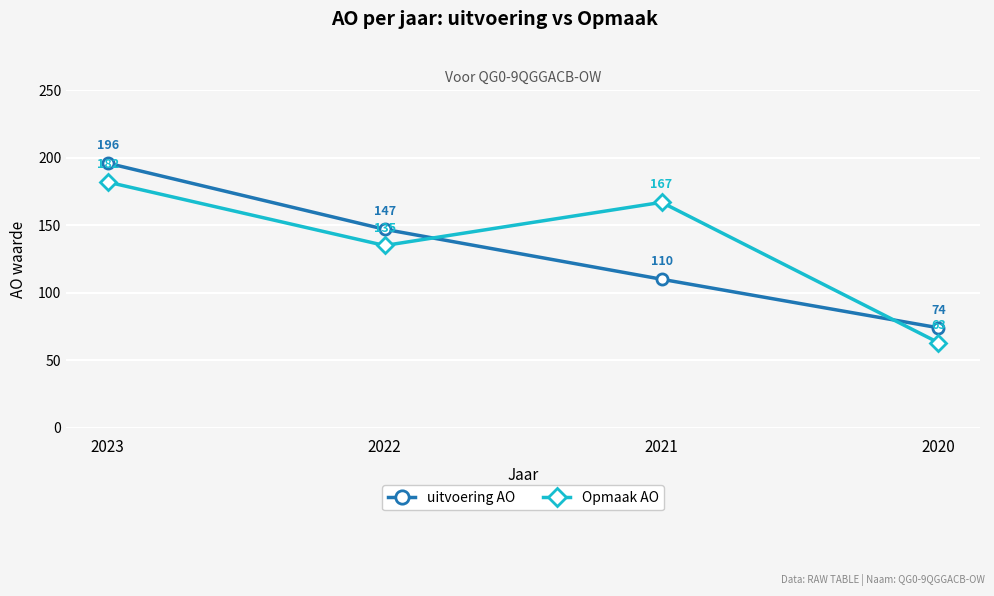

What are all the series names shown in the legend?

uitvoering AO, Opmaak AO